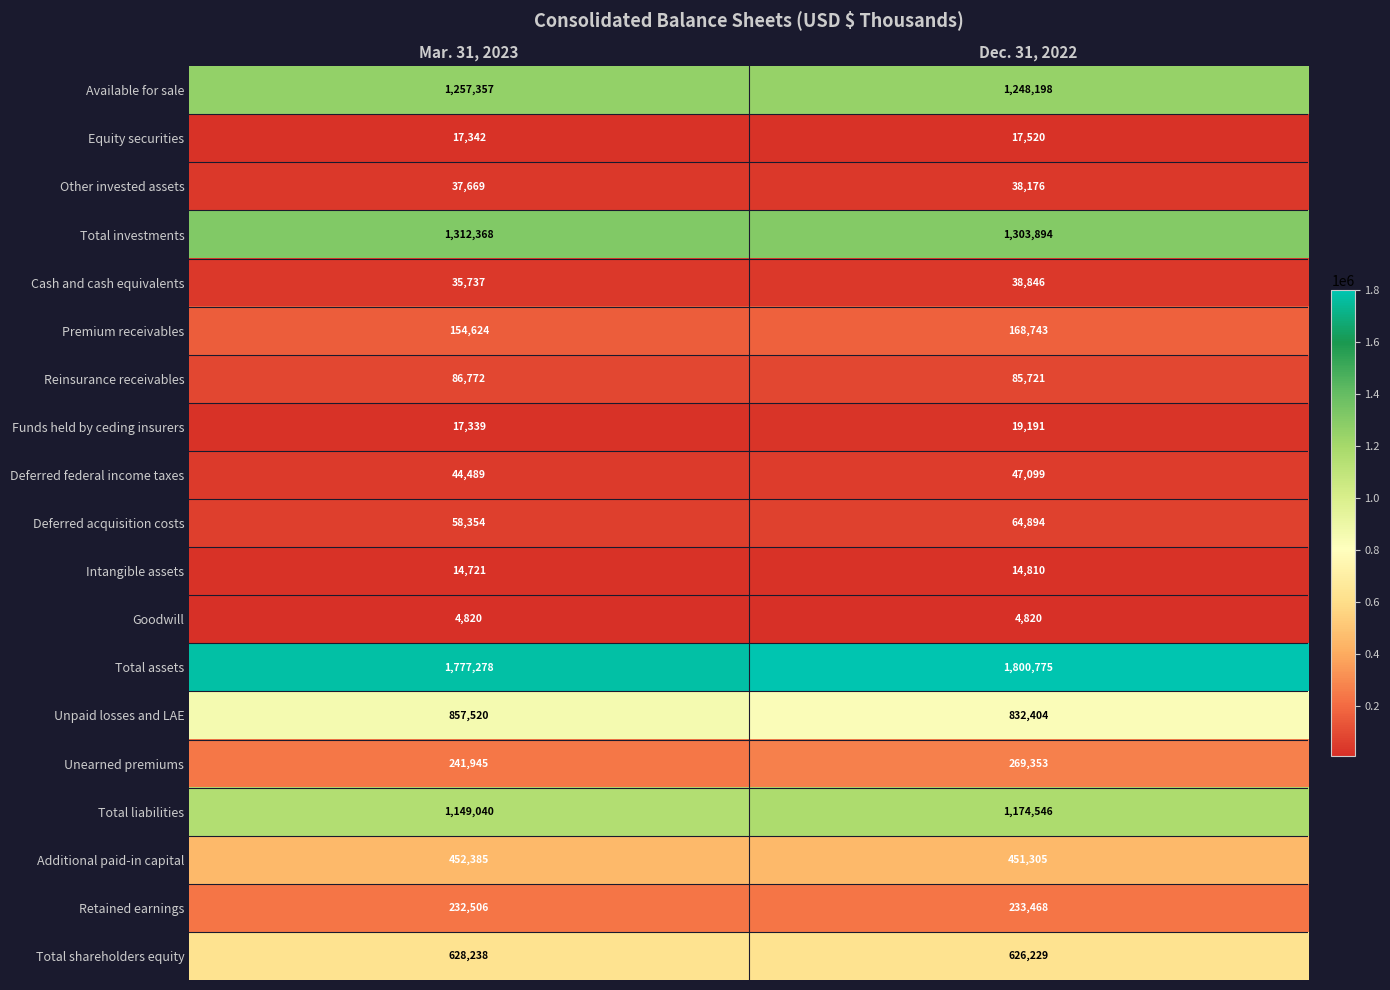

What is the greatest value displayed?

1800775